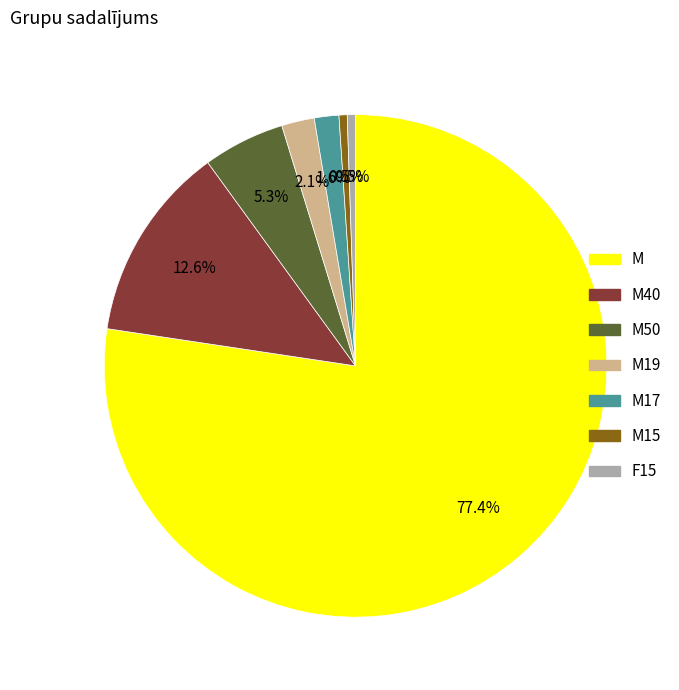

Is there a majority slice in this chart?

Yes